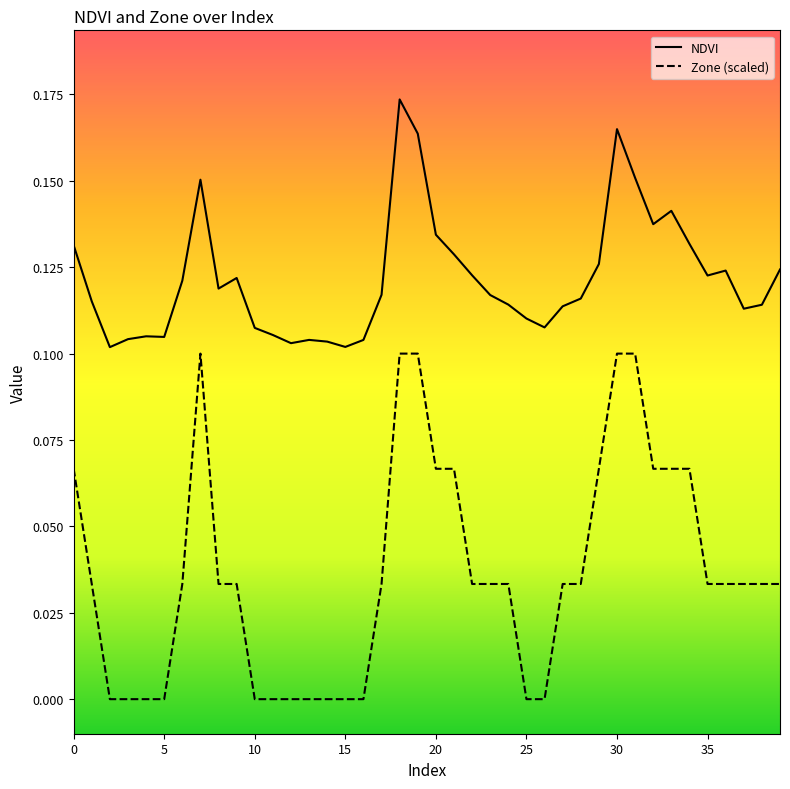

True or false: Zone (scaled) and NDVI intersect in this chart.

False